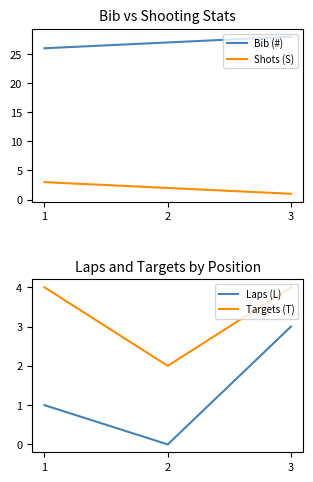

What is the difference between the maximum and minimum values in the Bib (#) series?

2